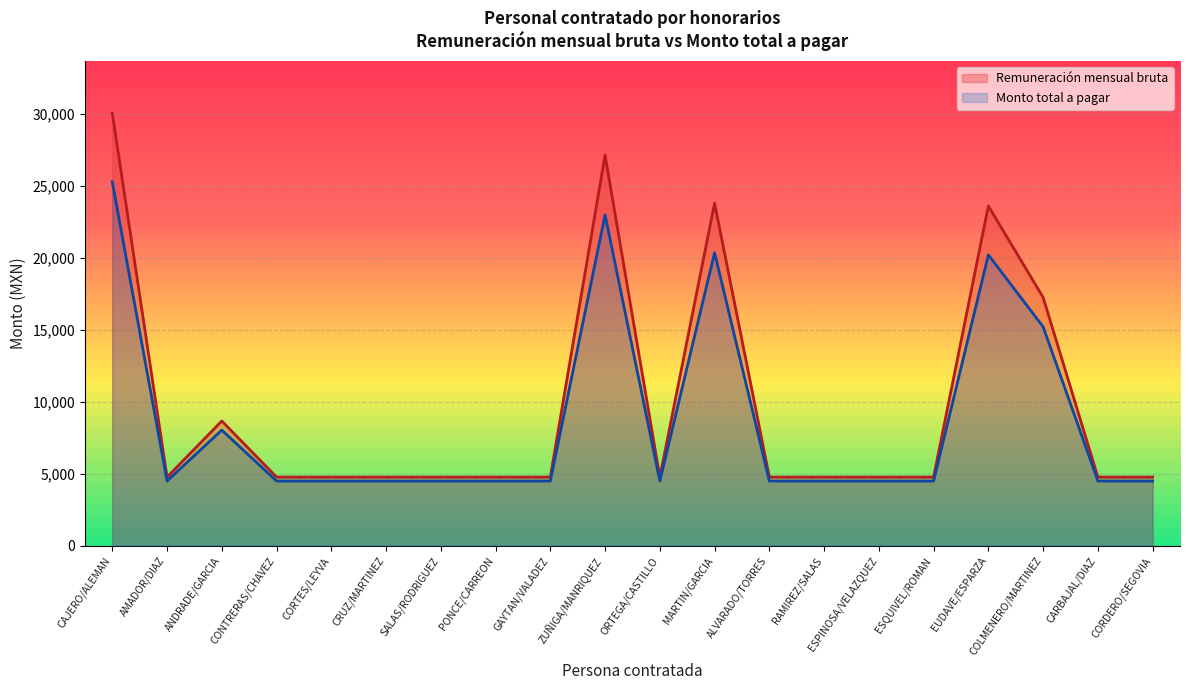

In Monto total a pagar, how many points are lower than both neighbors (excluding endpoints)?

2